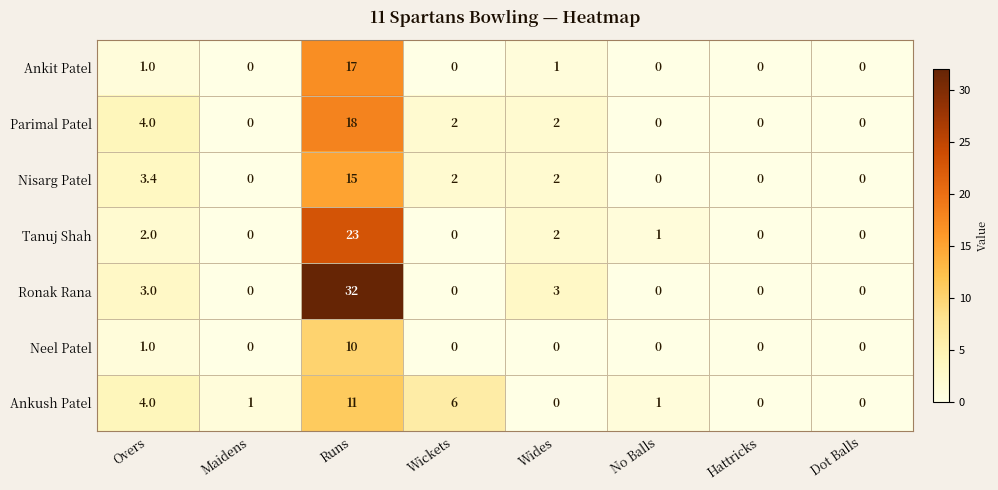

Between Overs and Wickets, which series saw the biggest shift?

Ronak Rana